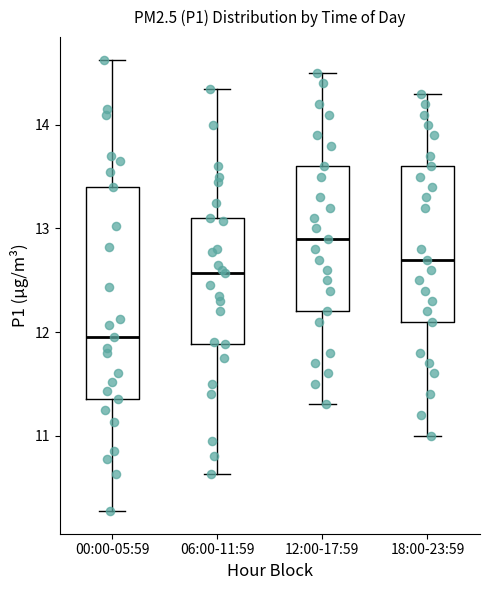

Where does the lower whisker of the box for 12:00-17:59 end on the y-axis? The values are not printed on the chart, so give them approximately, as read against the axis.

11.3